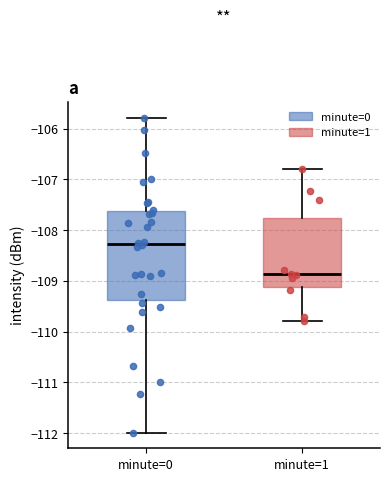

Which box has the highest median line?

minute=0